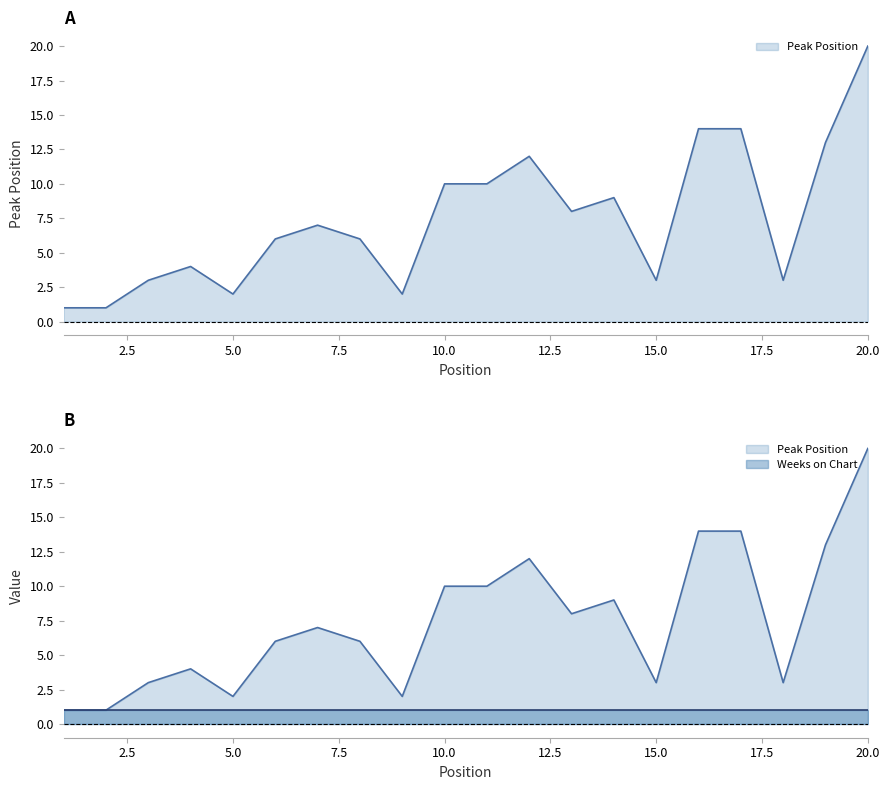

Reading right to left, what are all the values shown in this chart?

20	13	3	14	14	3	9	8	12	10	10	2	6	7	6	2	4	3	1	1